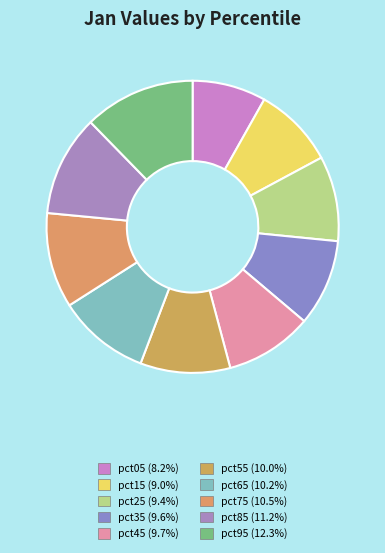

Rank the categories by value from highest to lowest.

pct95, pct85, pct75, pct65, pct55, pct45, pct35, pct25, pct15, pct05